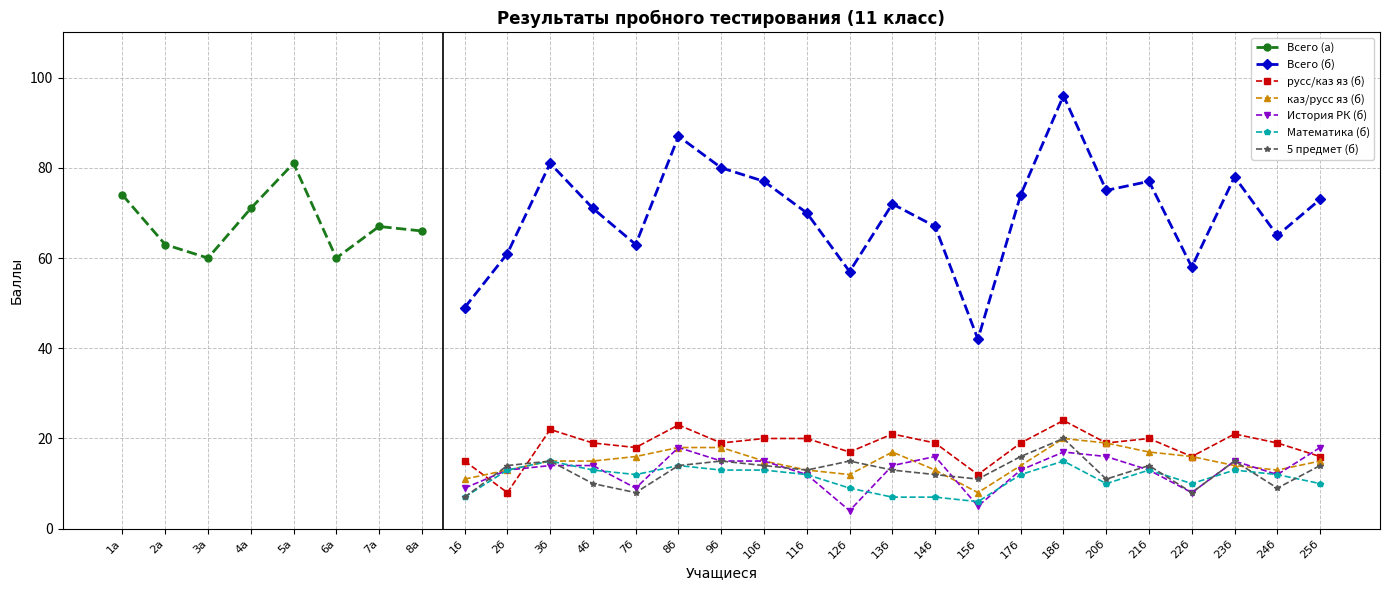

True or false: Всего (а) has more than 0 interior local peaks.

True